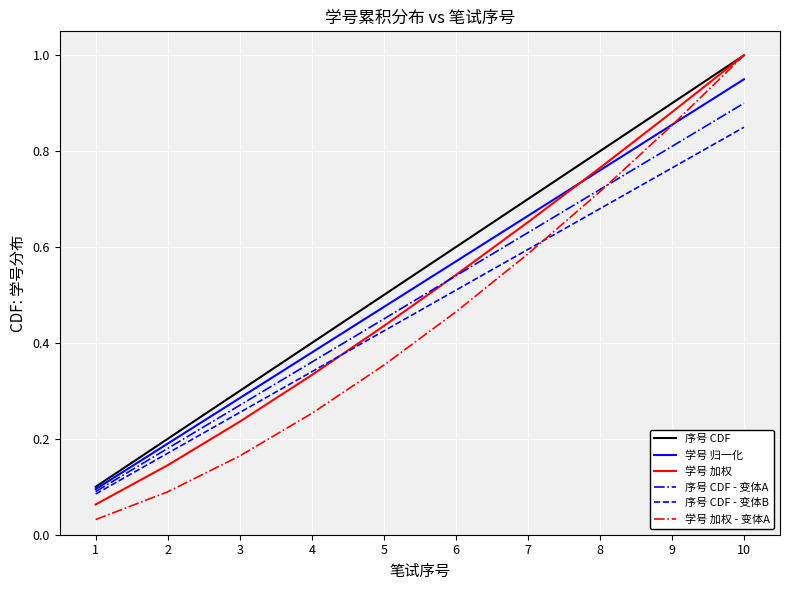

Which series has the widest spread of values?

学号 加权 - 变体A